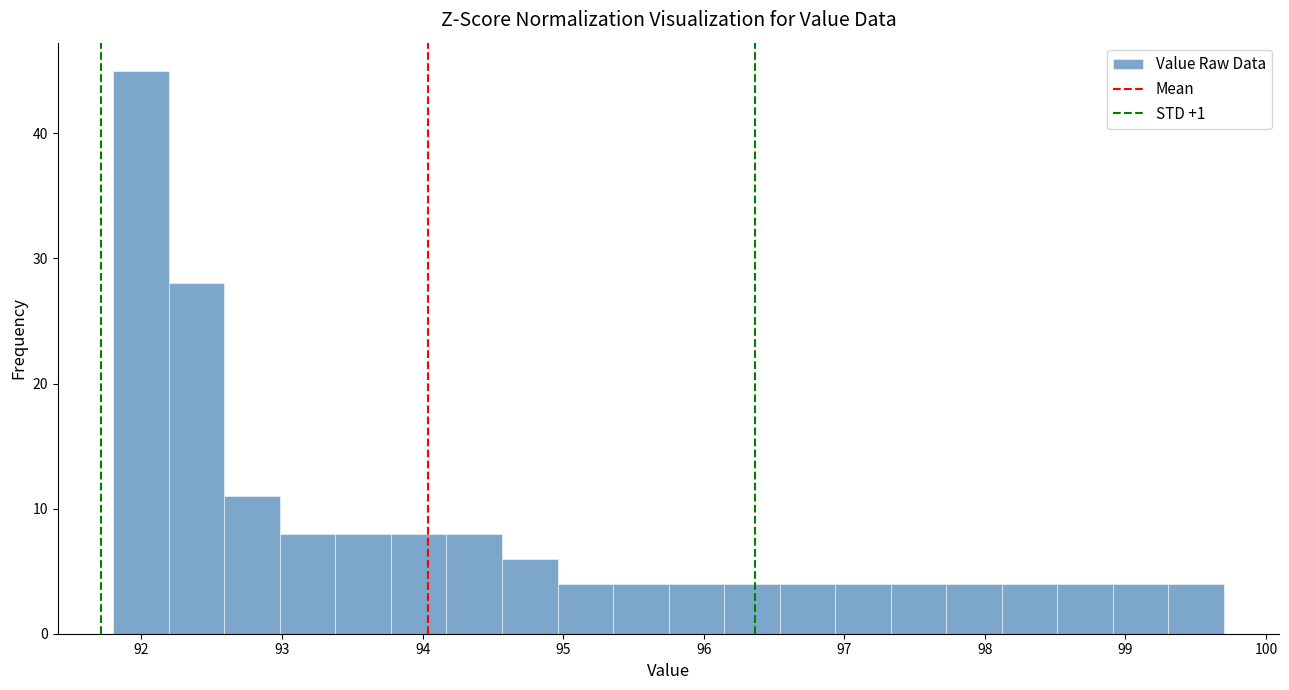

Read against the x-axis, roughly where is the centre of the tallest bar?

92.0